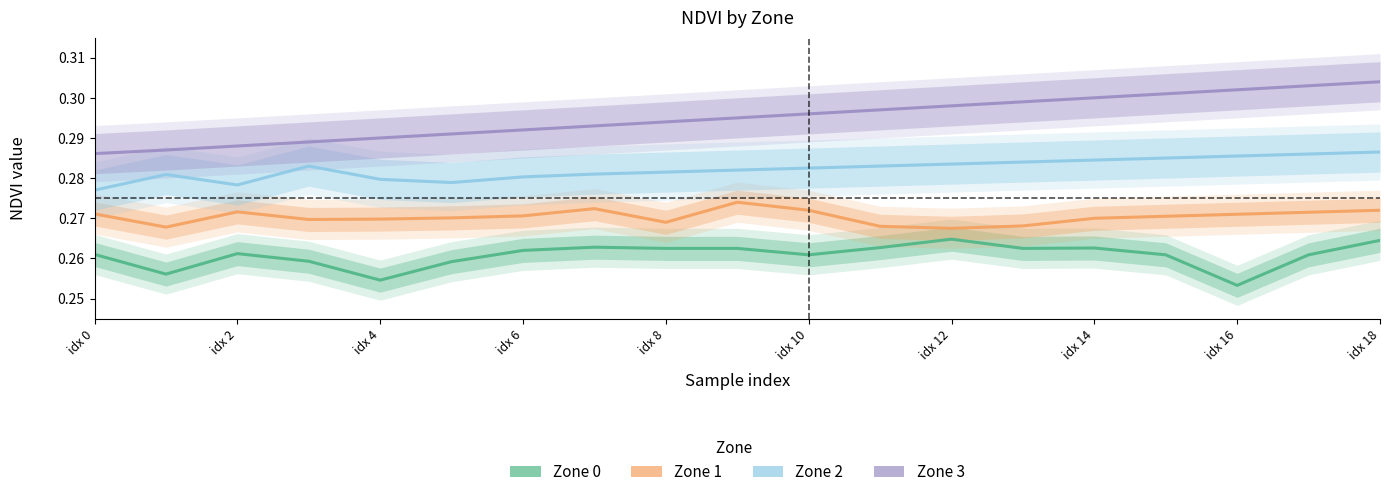

Which category has the lowest value across all series?

idx 16